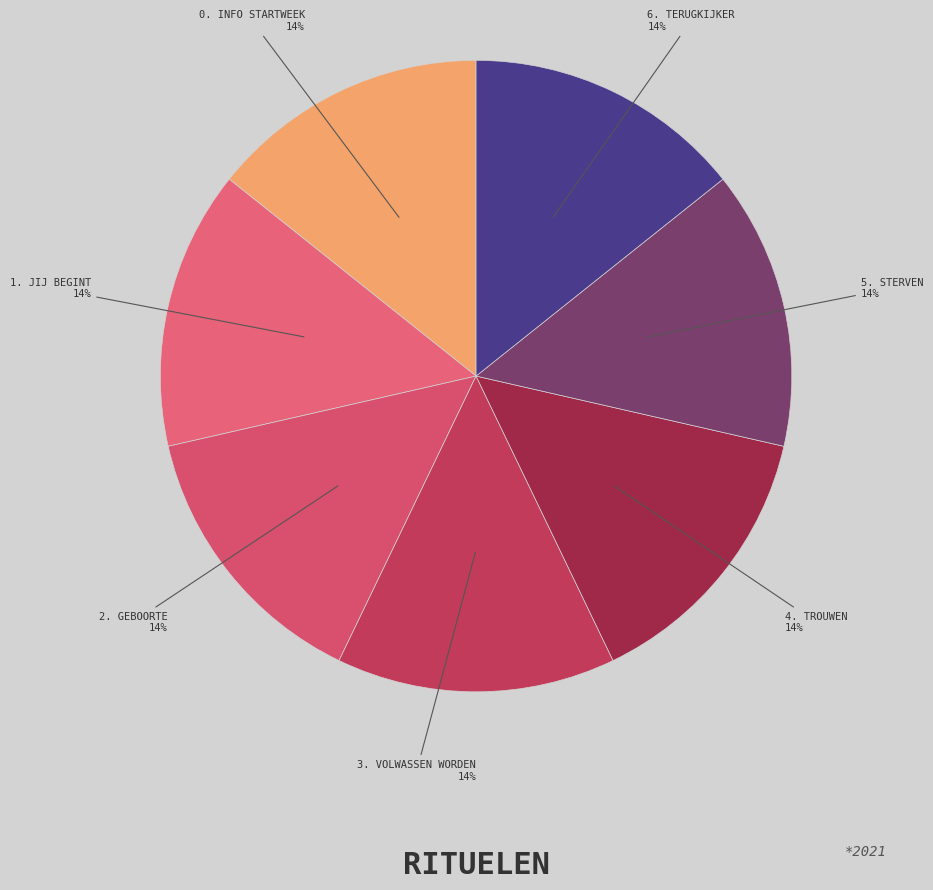

What is the largest slice in the pie chart?

6. Terugkijker